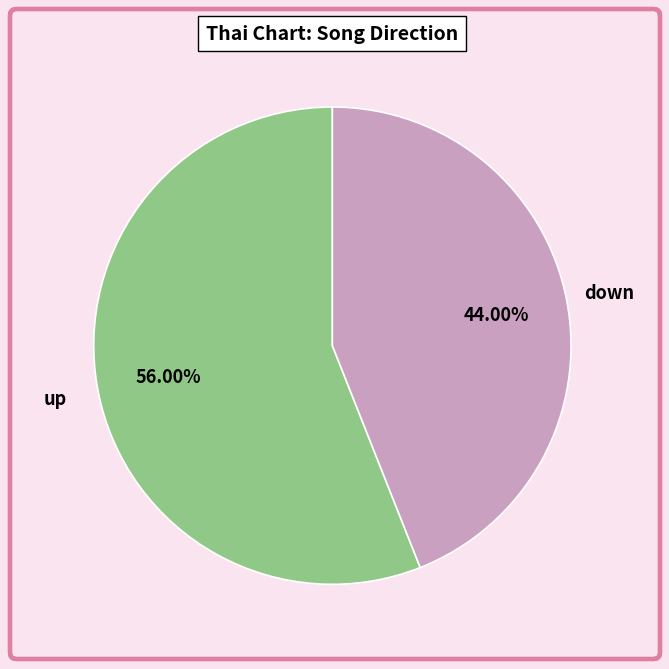

Is there a majority slice in this chart?

Yes